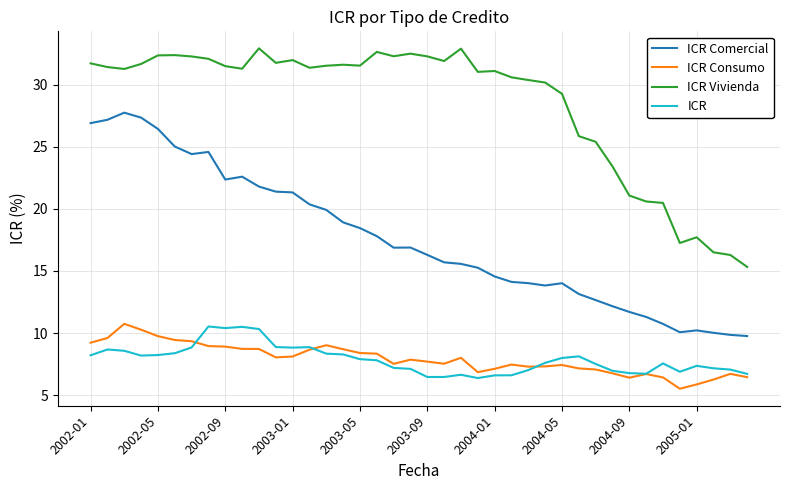

What is the greatest value displayed?

32.9